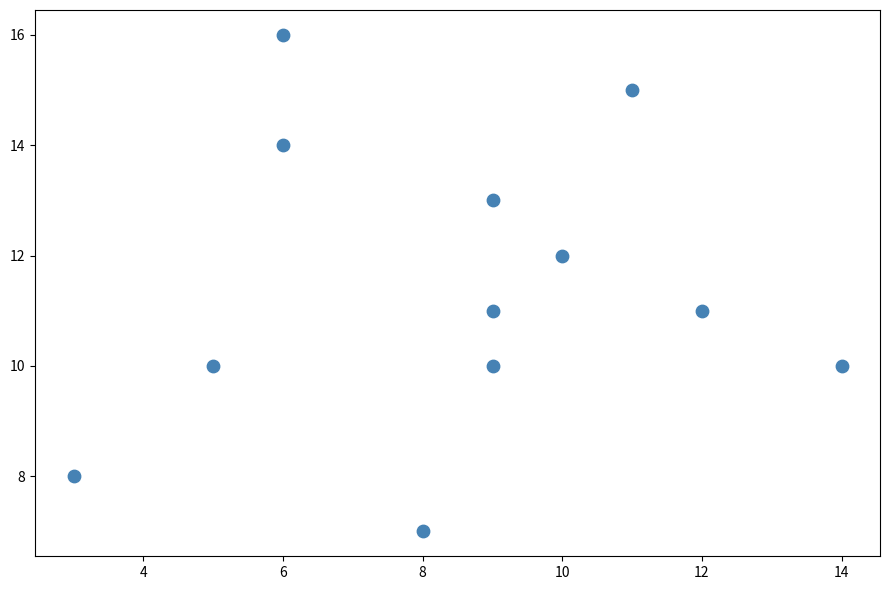

What is the range of X values (max minus min)?

11